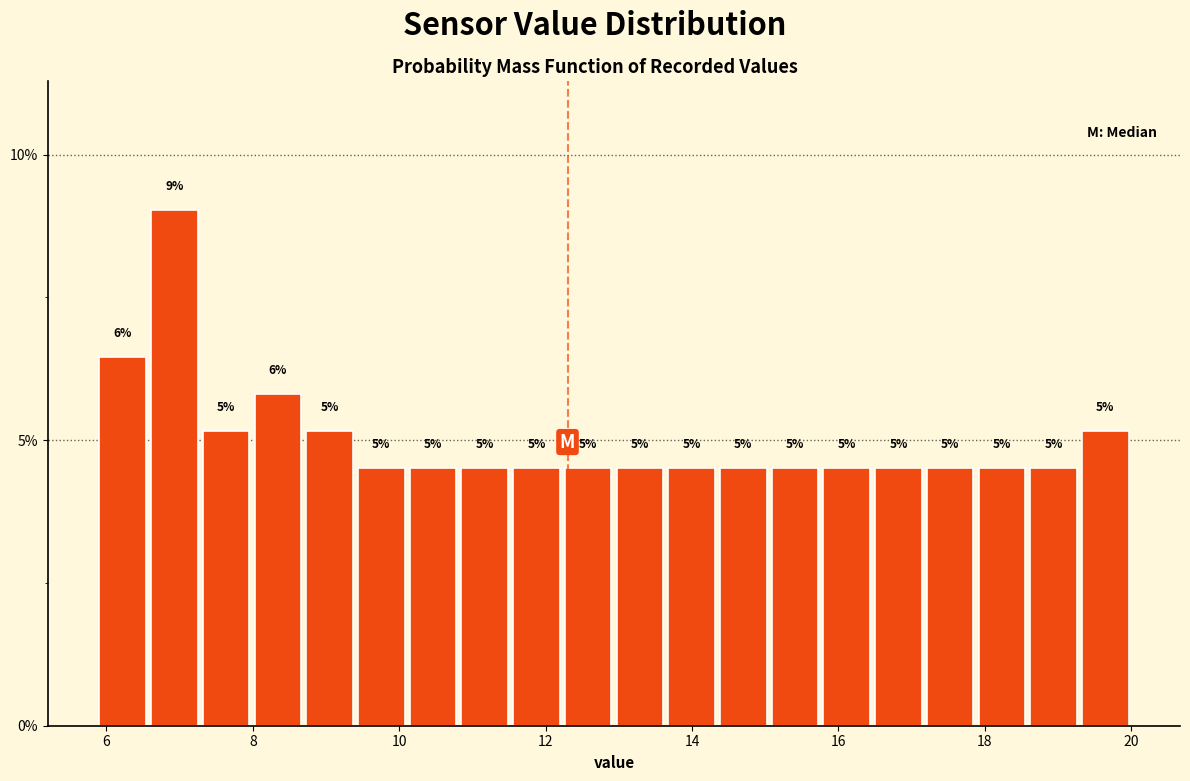

Read against the x-axis, roughly where is the centre of the tallest bar?

7.0